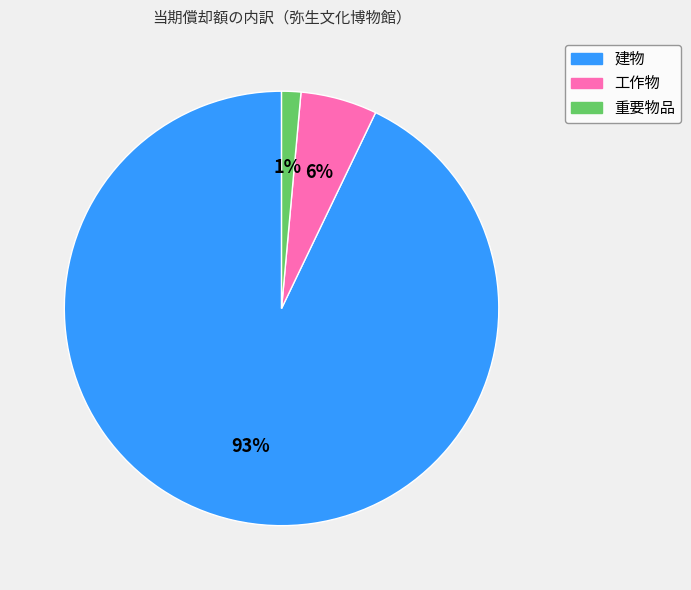

Combined, do 建物 and 重要物品 account for over 50%?

Yes